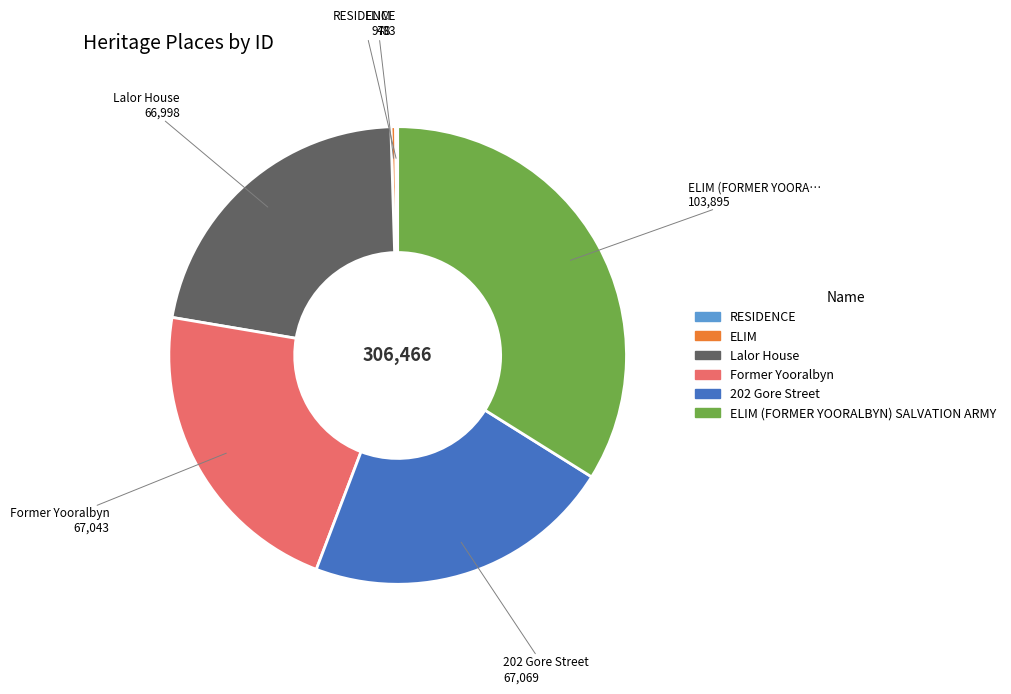

Is there any slice that represents more than half of the pie?

No